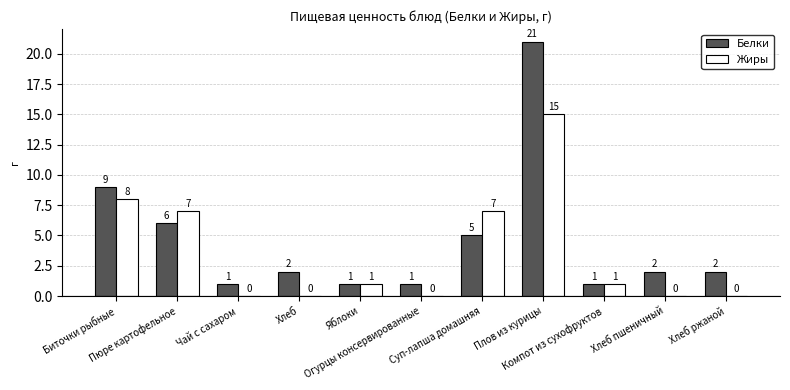

Which series has the largest total across all categories?

Белки